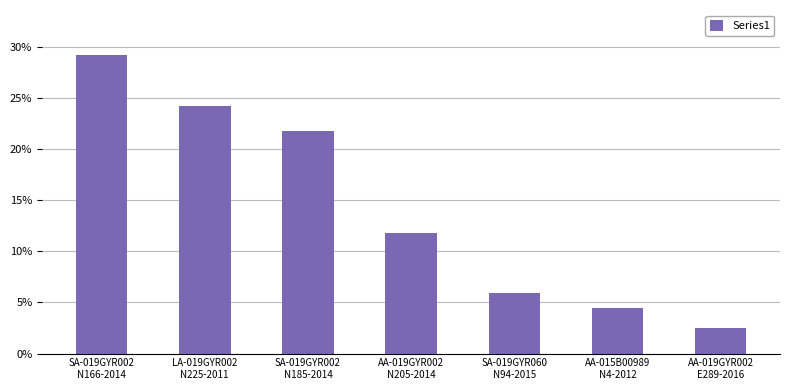

What is the average value?

0.1